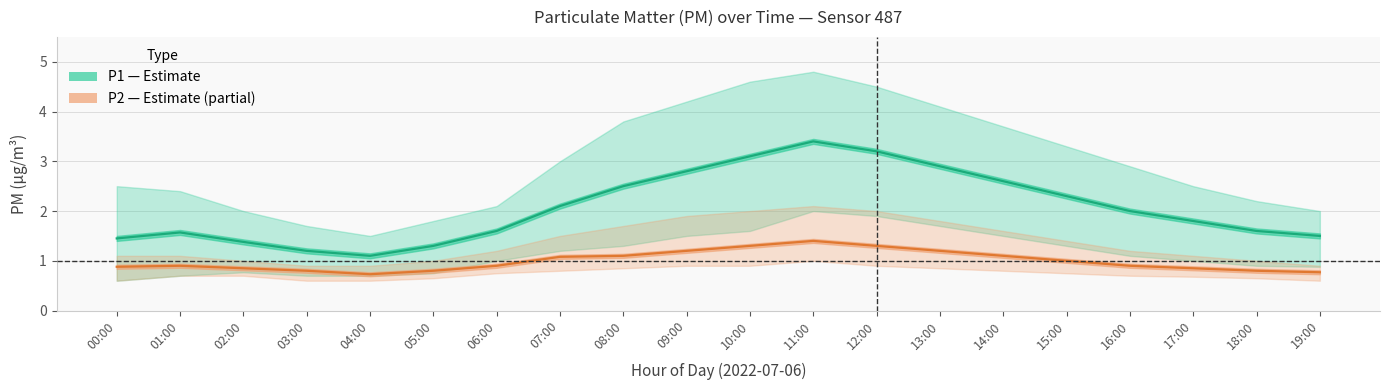

True or false: P1 (PM 2.5 estimate) has more than 1 points higher than both neighbors.

True